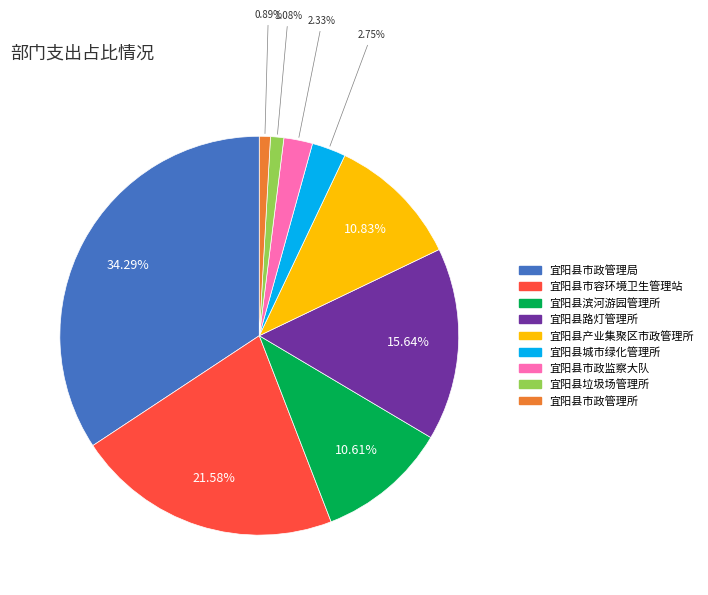

To the nearest percent, what percentage of the pie is 宜阳县市政管理局?

34%